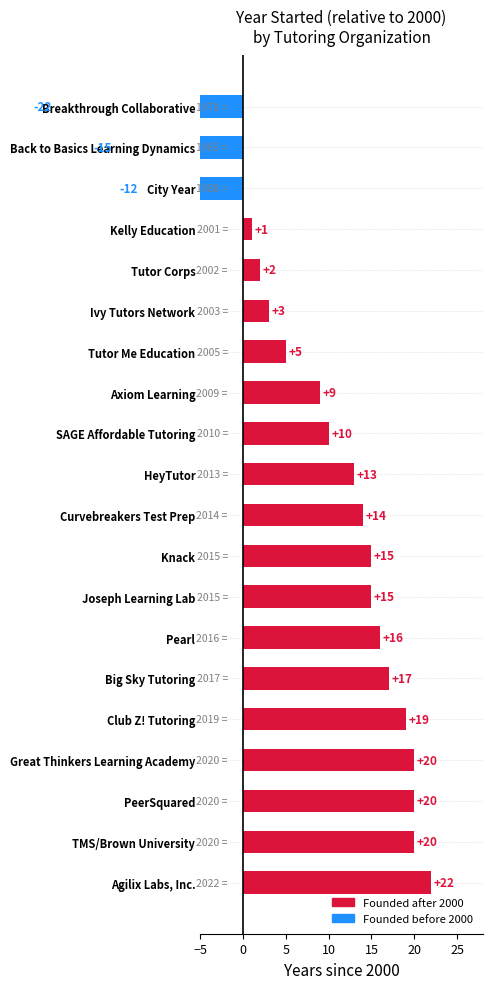

What is the difference between the maximum and minimum values?

44